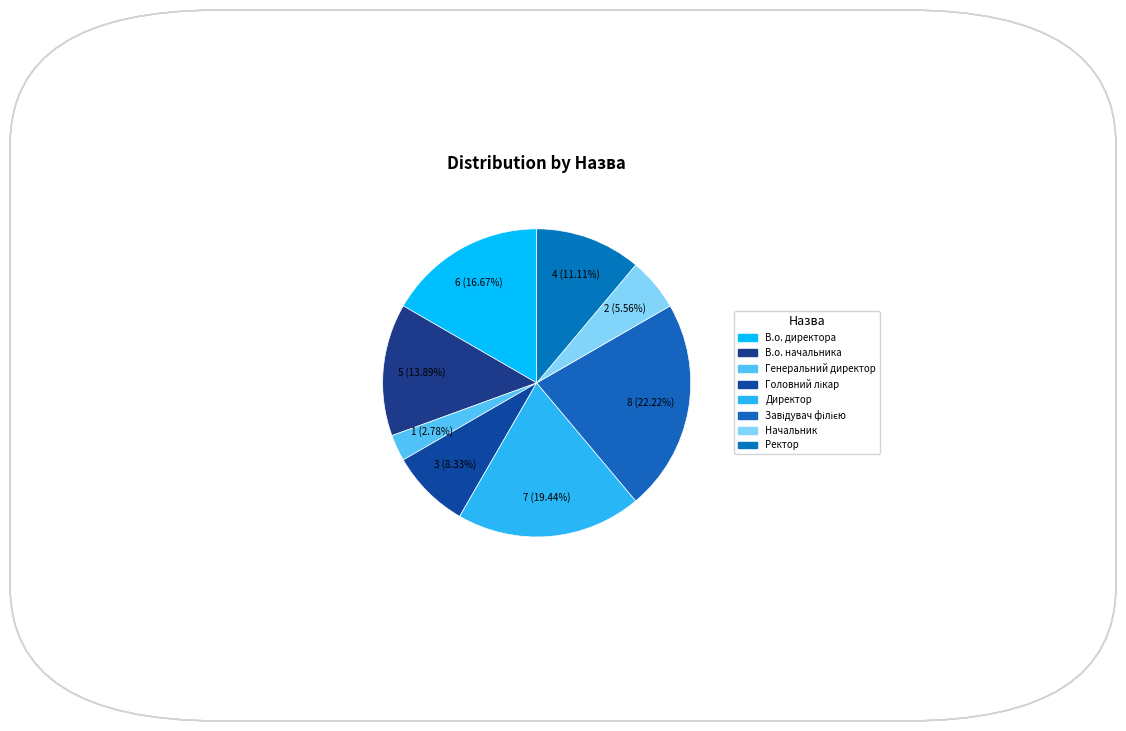

What percentage is the В.о. директора slice, to the nearest percent?

17%